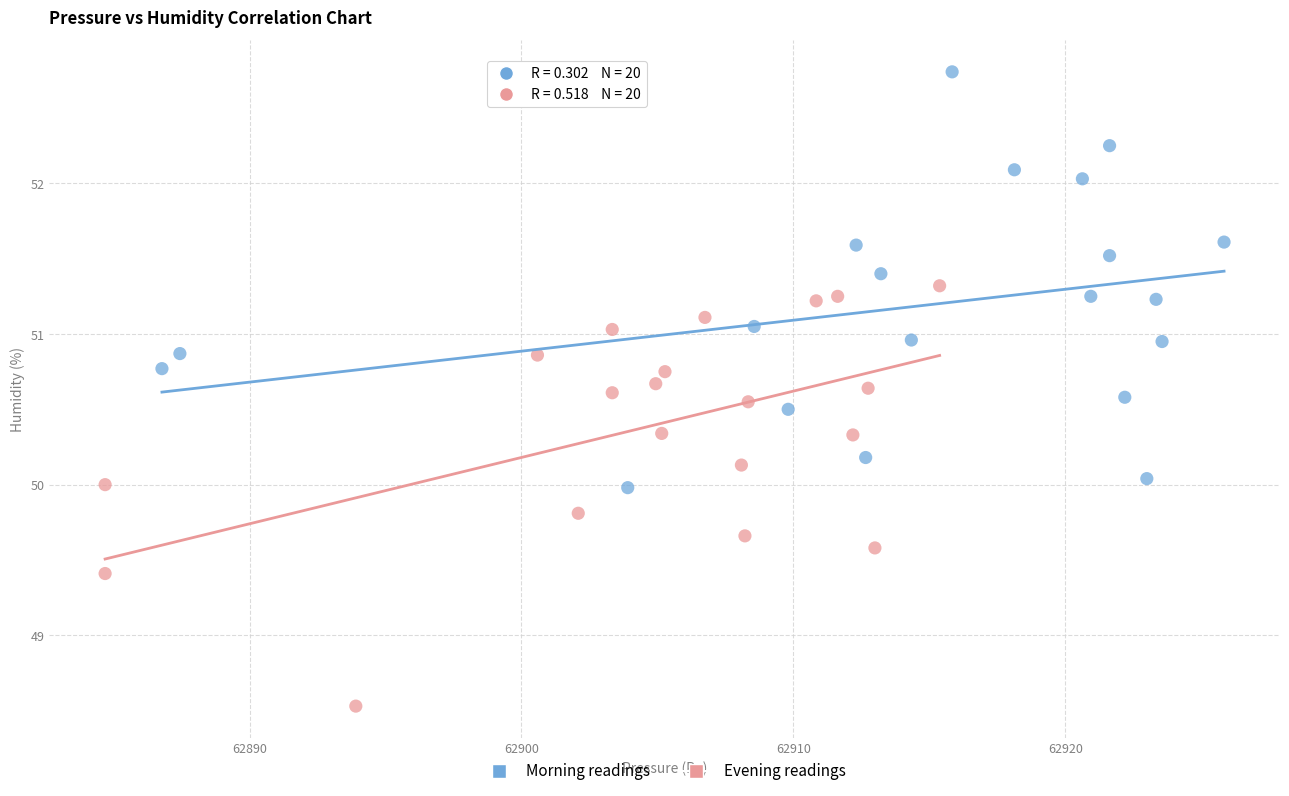

Which series reaches the maximum Y coordinate?

Morning readings